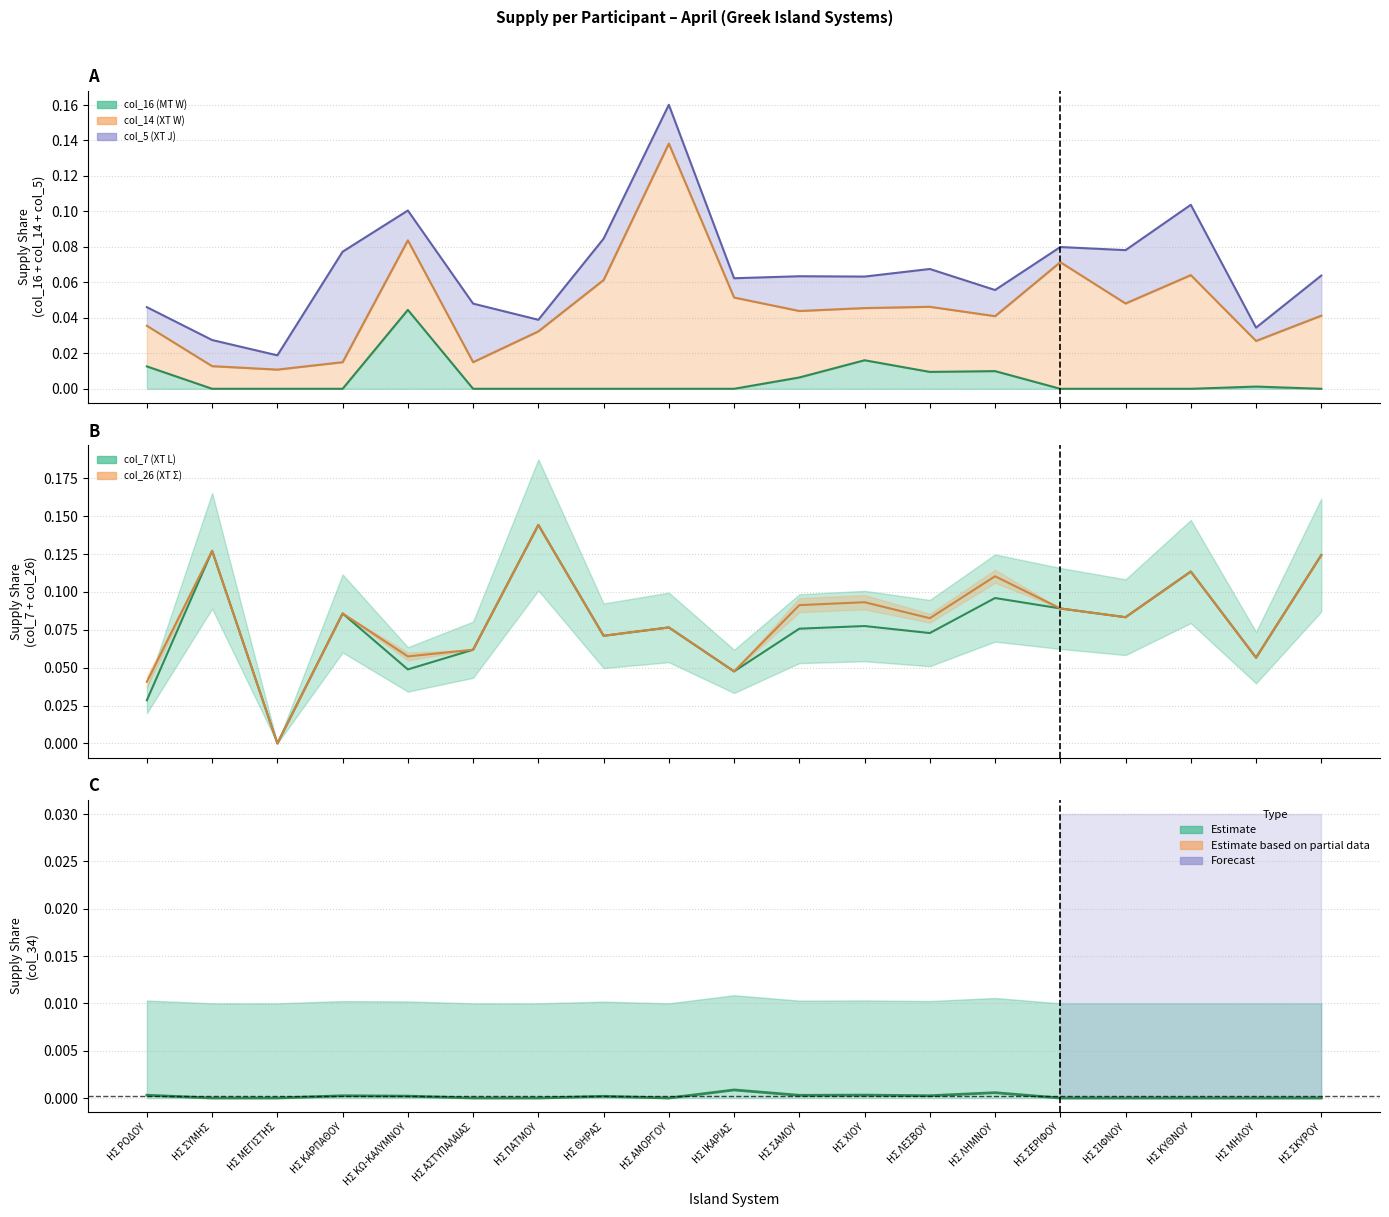

Which label corresponds to the largest value in the chart?

ΗΣ ΠΑΤΜΟΥ